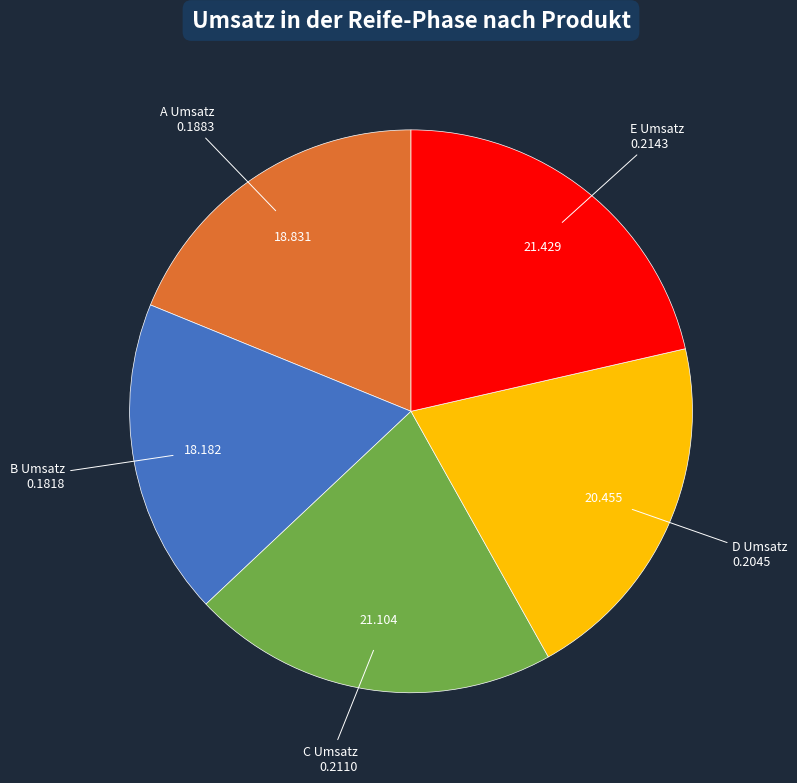

Is there a majority slice in this chart?

No